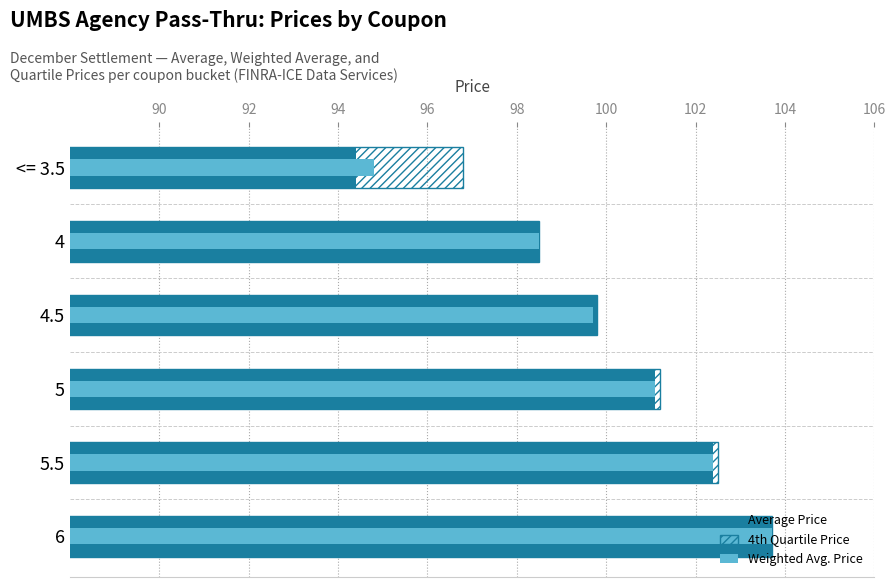

Which has a higher value, 5.5 or 6?

6